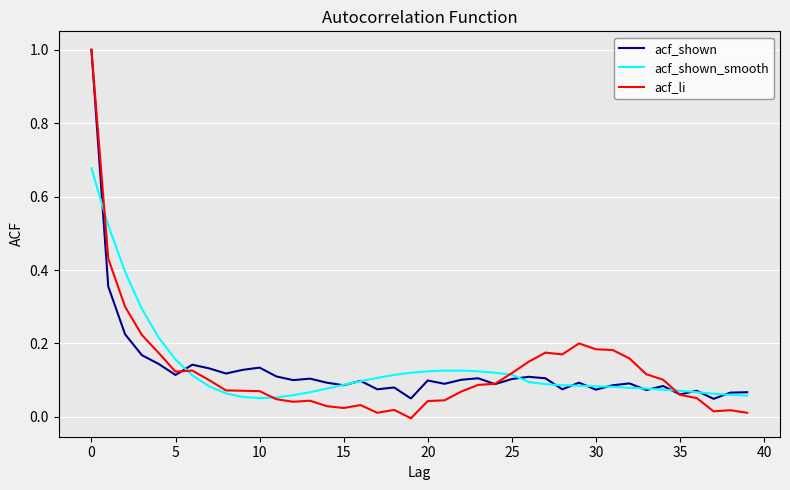

Which series has the largest range (max minus min)?

acf_li